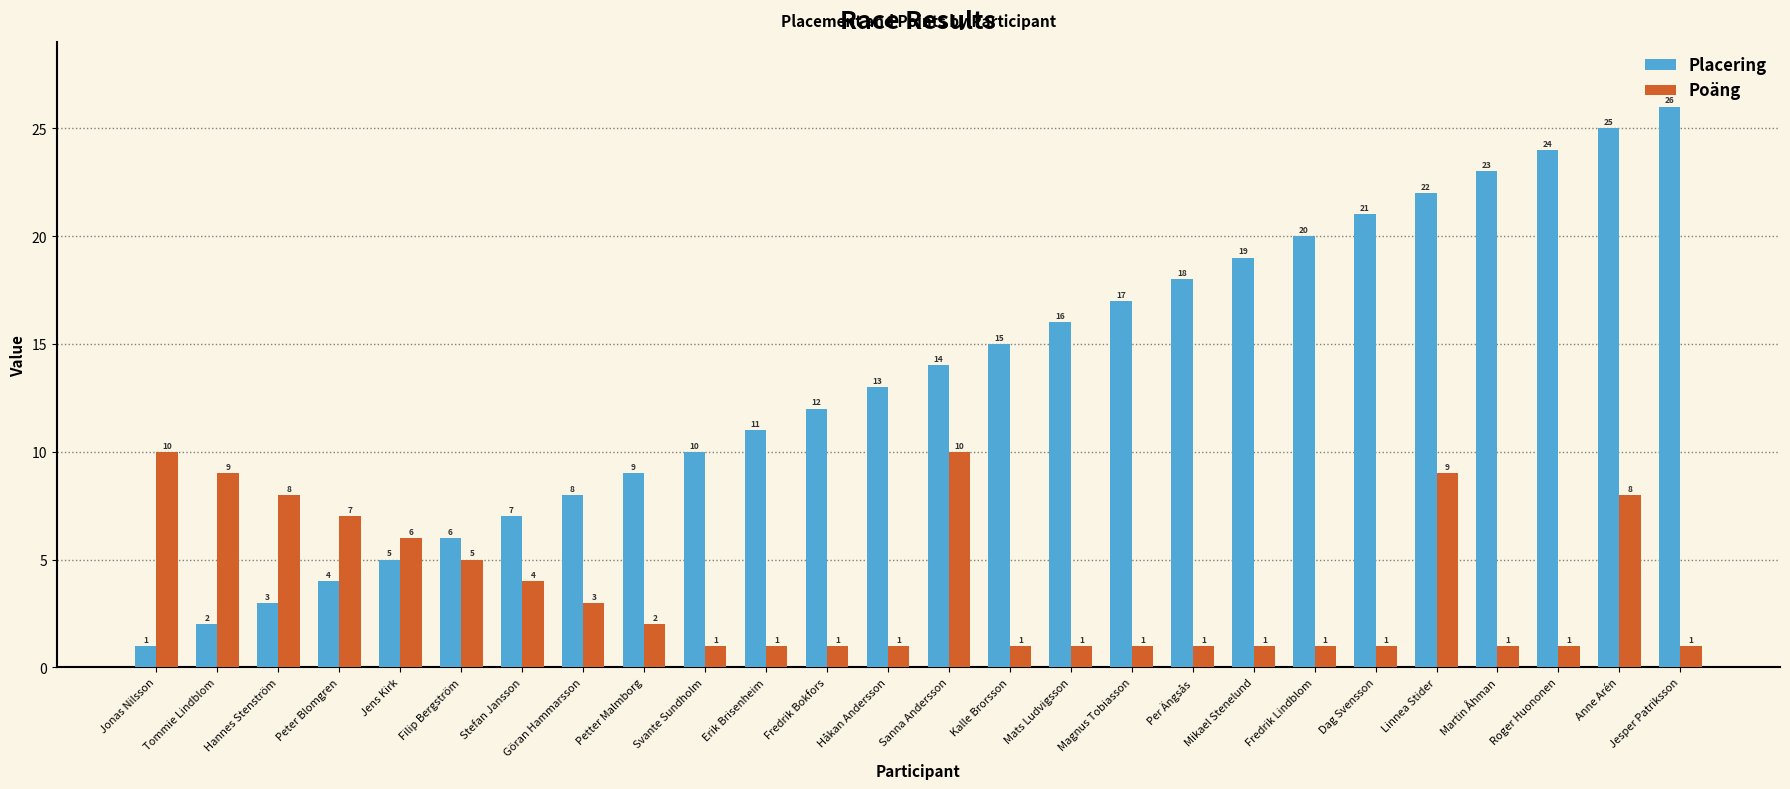

What is the difference between the Poäng values at Fredrik Bokfors and Sanna Andersson?

9